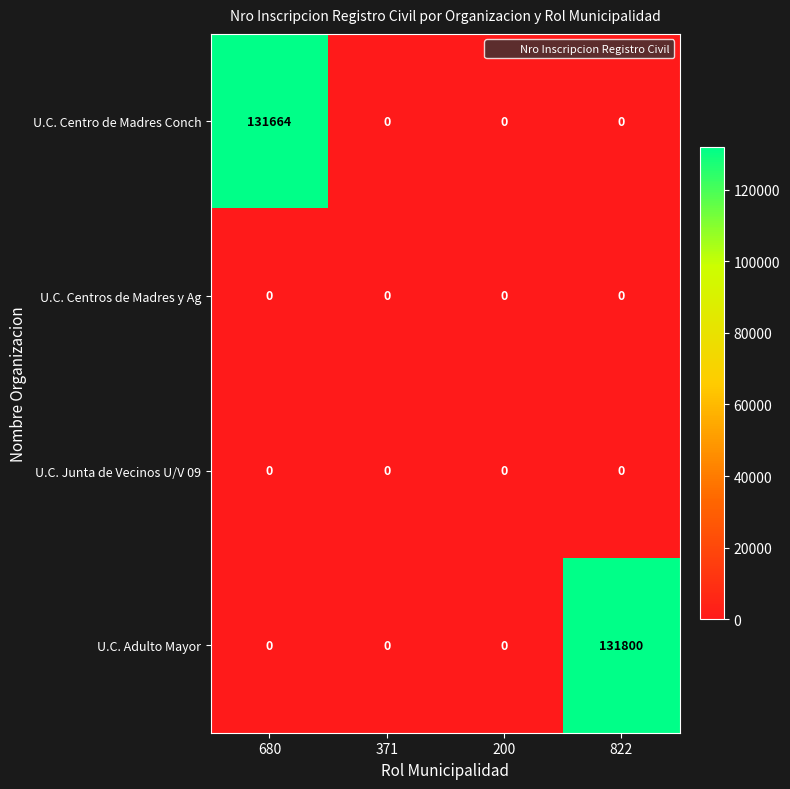

Which series changed the most between 371 and 822?

U.C. Adulto Mayor